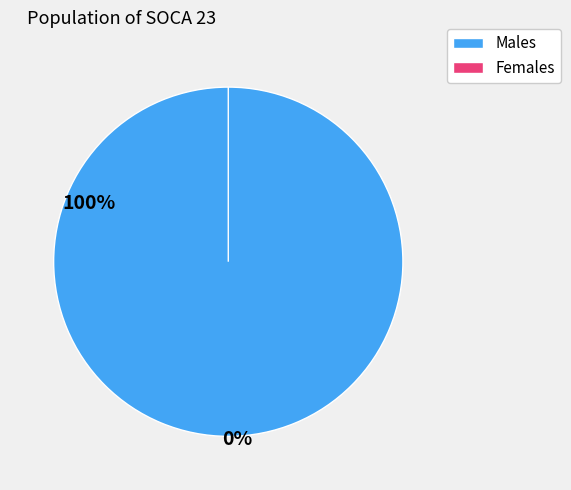

Count the number of slices in the pie.

7